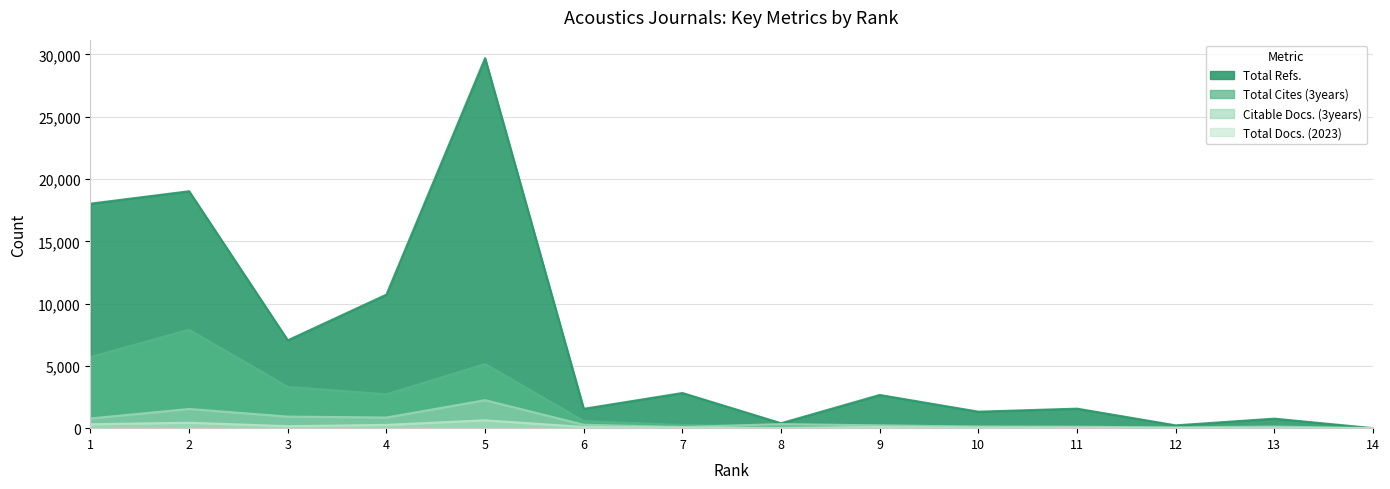

What is the approximate value of Citable Docs. (3years) at 4?

857